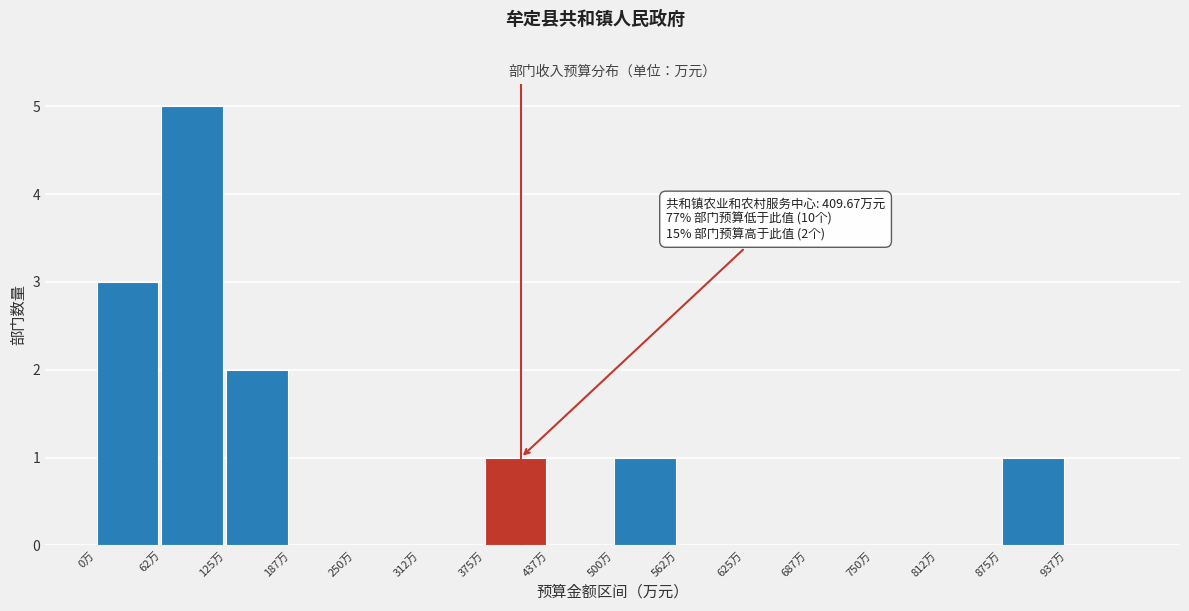

Which range on the x-axis has the tallest bar?

60 to 130